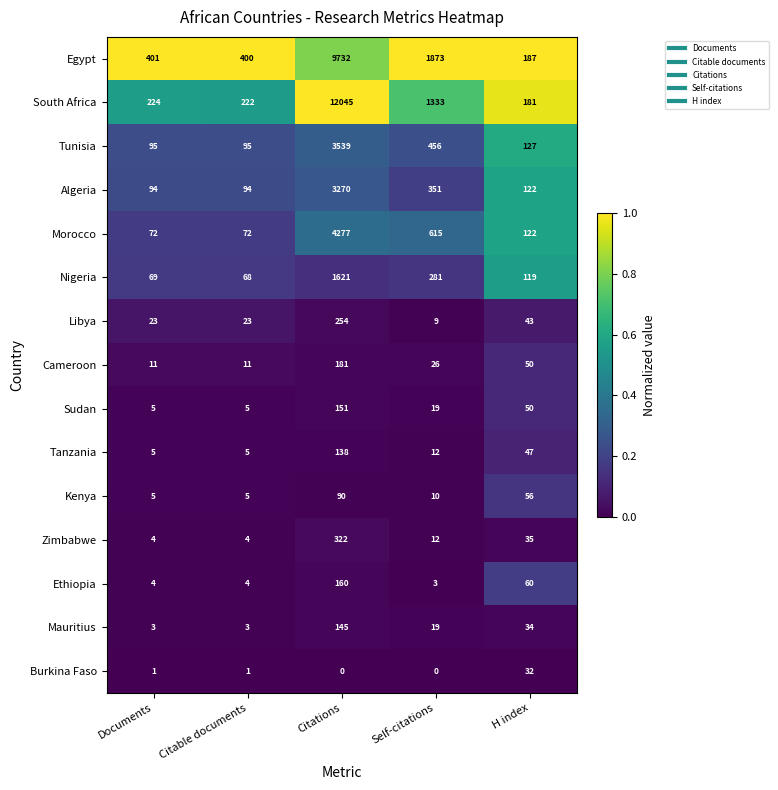

Which category has the highest value in the Cameroon series?

Citations